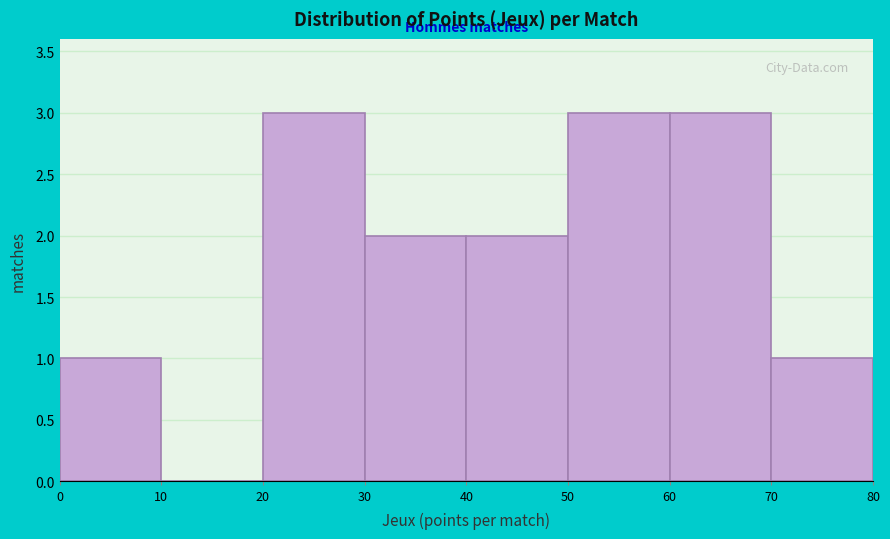

Reading left to right, transcribe this chart: for each bar, give the range it covers on the x-axis and its height. The values are not printed on the chart, so give them approximately, as read against the axis.

0 to 10: 1
10 to 20: 0
20 to 30: 3
30 to 40: 2
40 to 50: 2
50 to 60: 3
60 to 70: 3
70 to 80: 1